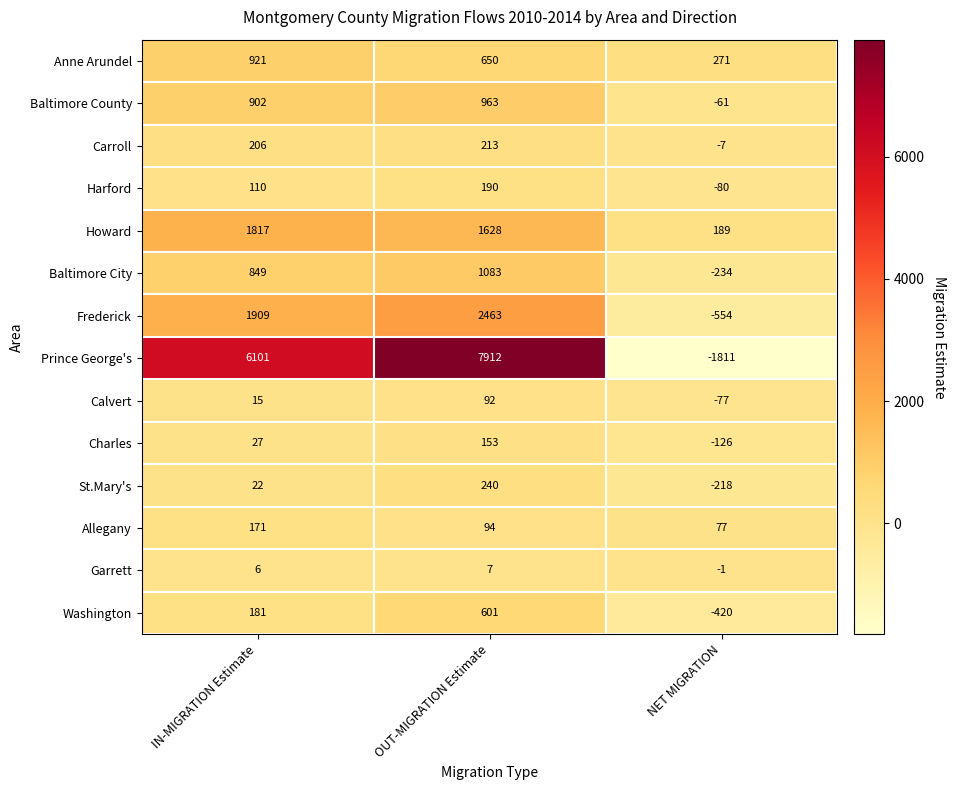

Is it true that Anne Arundel equals 650 at OUT-MIGRATION Estimate?

True